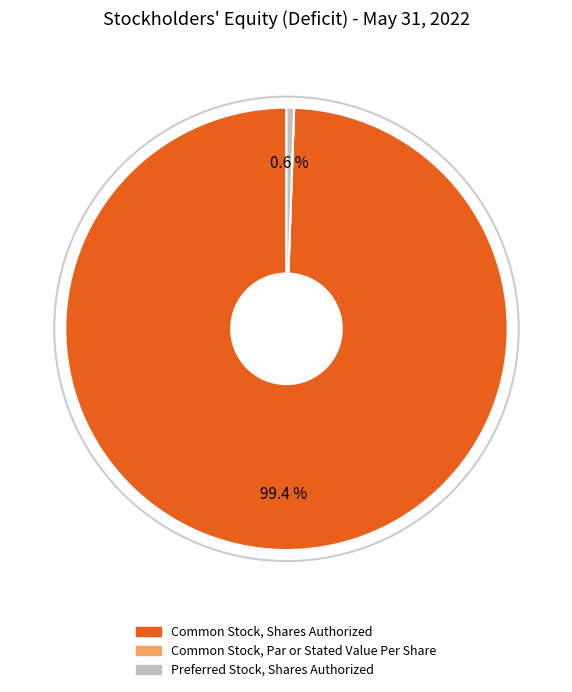

Which slice represents more than half of the pie?

Common Stock, Shares Authorized